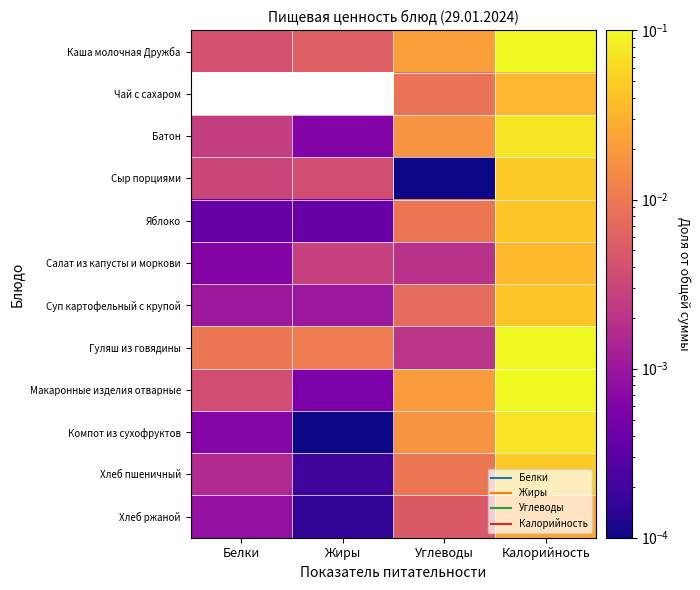

What is the greatest value displayed?

0.2